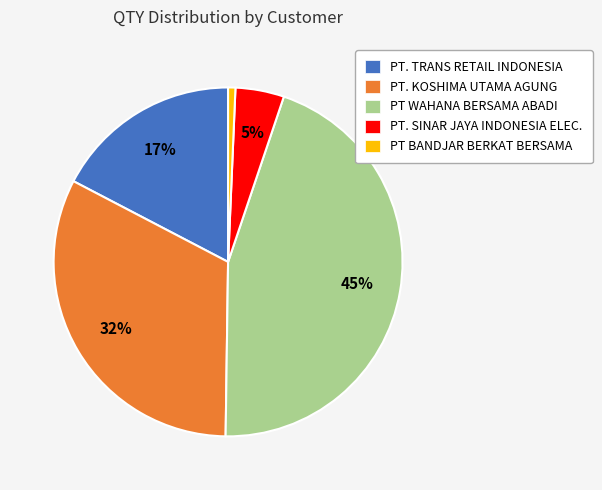

Rank the categories by value from lowest to highest.

PT BANDJAR BERKAT BERSAMA, PT. SINAR JAYA INDONESIA ELEC., PT. TRANS RETAIL INDONESIA, PT. KOSHIMA UTAMA AGUNG, PT WAHANA BERSAMA ABADI